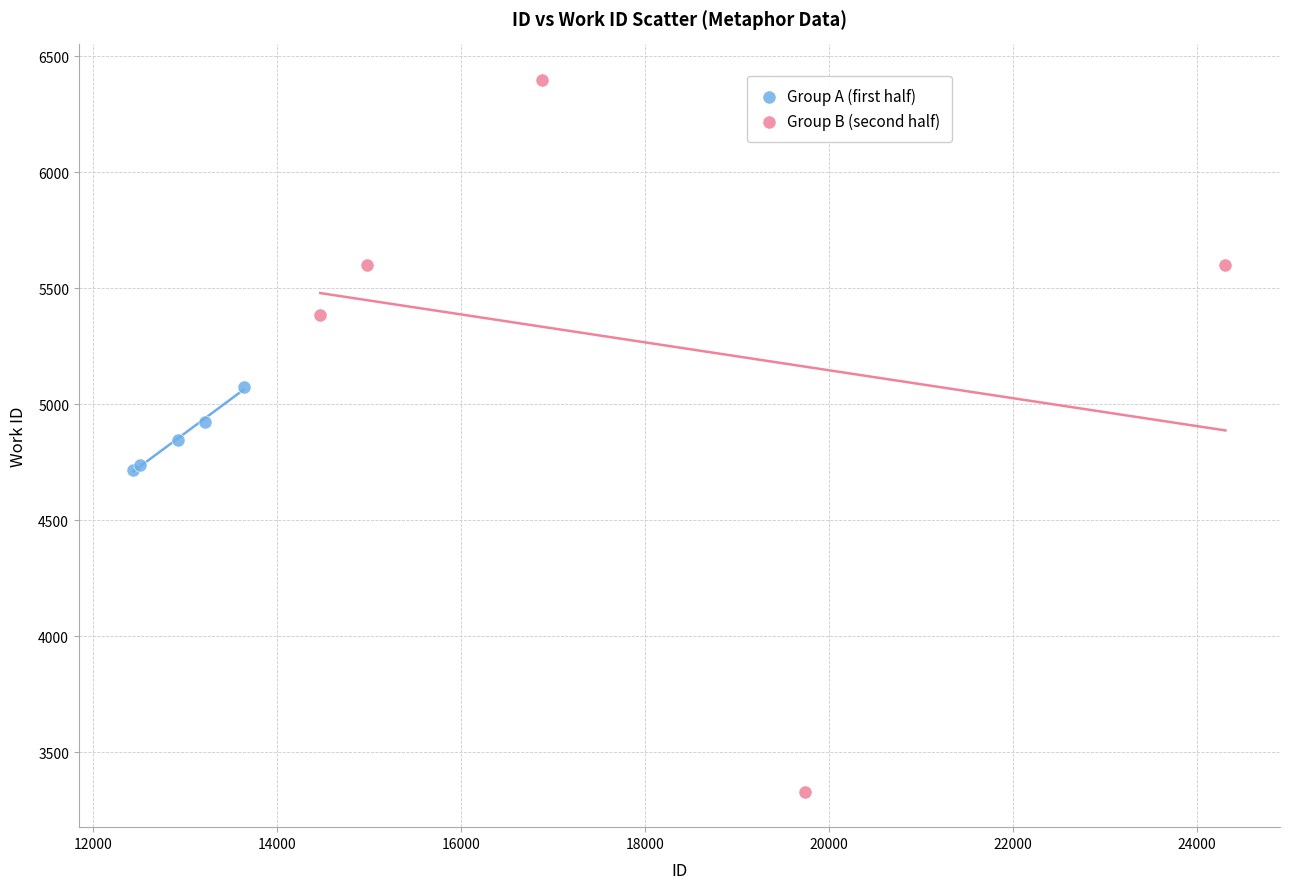

Which series has the widest spread of Y values?

Group B (second half)